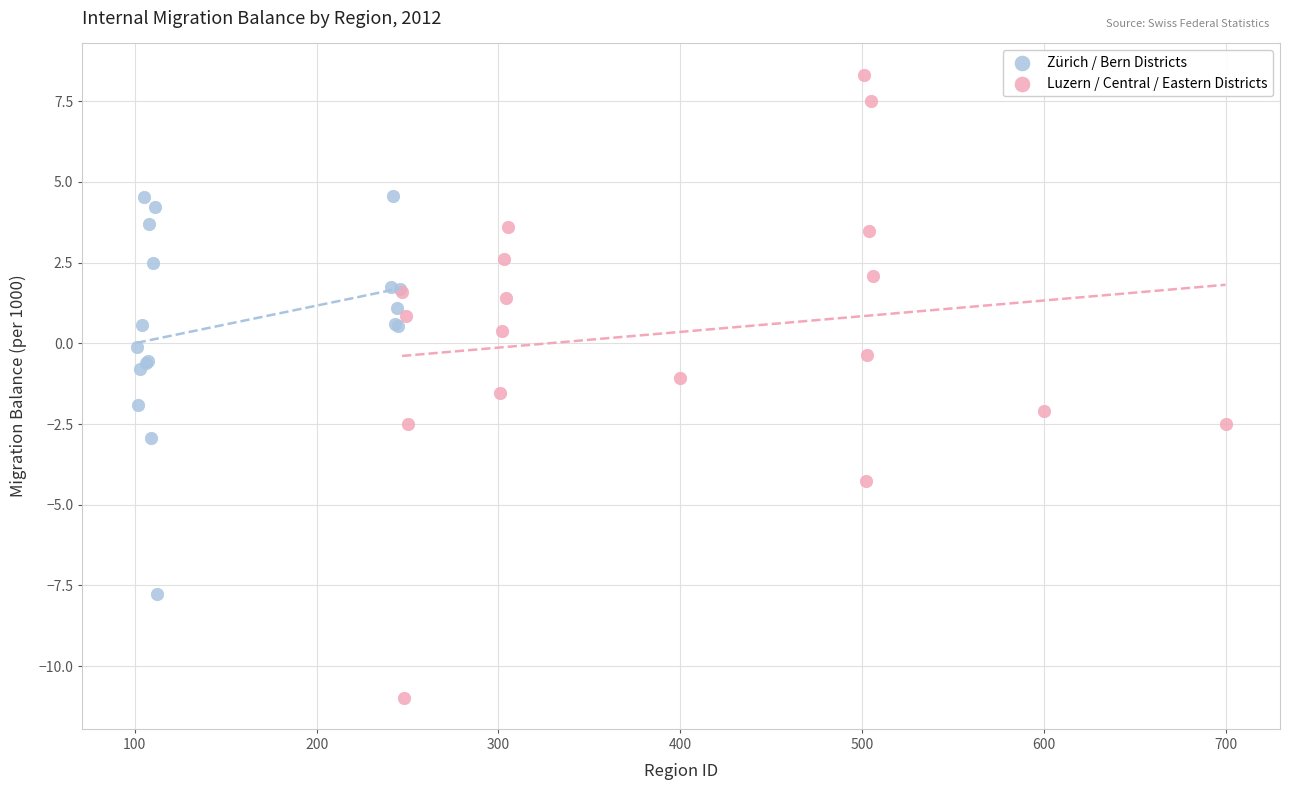

What are all the series names shown in the legend?

Zürich / Bern Districts, Luzern / Central / Eastern Districts